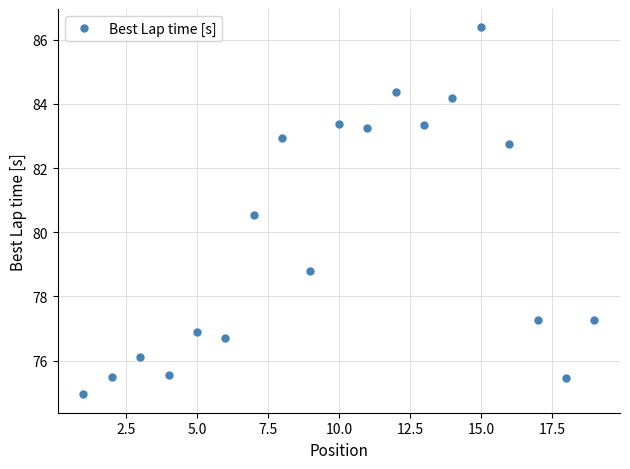

What is the maximum value shown in the chart?

86.4